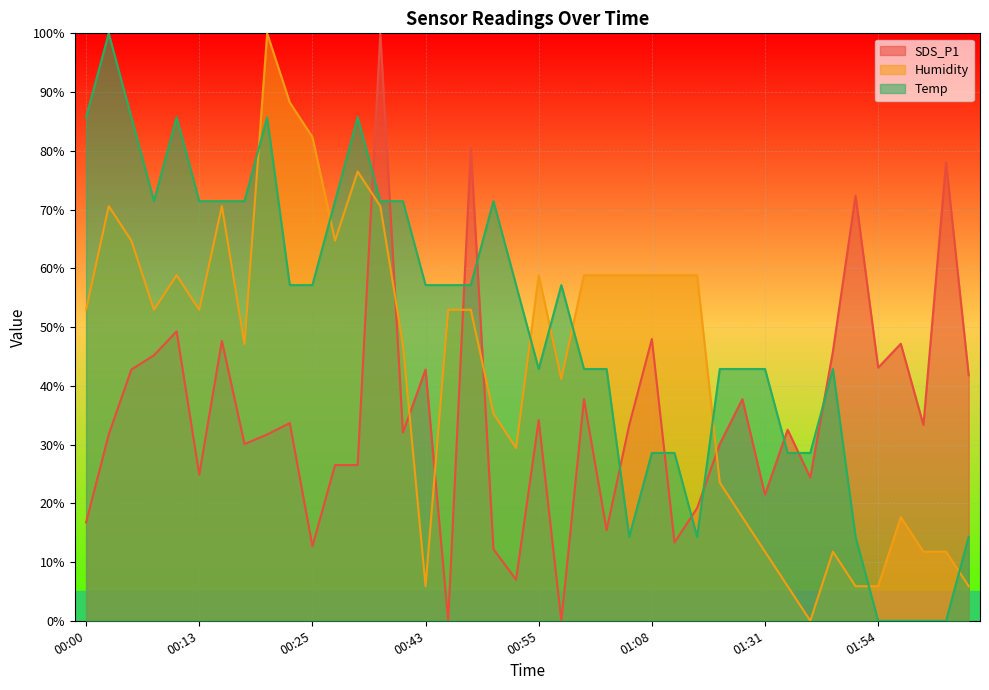

List the labels in order of SDS_P1 value, largest first.

00:38, 00:48, 02:02, 01:41, 00:10, 01:08, 00:15, 01:57, 01:39, 00:08, 01:54, 00:05, 00:43, 02:04, 01:00, 01:29, 00:55, 00:22, 01:05, 01:59, 01:34, 00:40, 00:03, 00:20, 00:18, 01:26, 00:33, 00:35, 00:13, 01:36, 01:31, 01:13, 00:00, 01:02, 01:10, 00:25, 00:50, 00:53, 00:45, 00:58